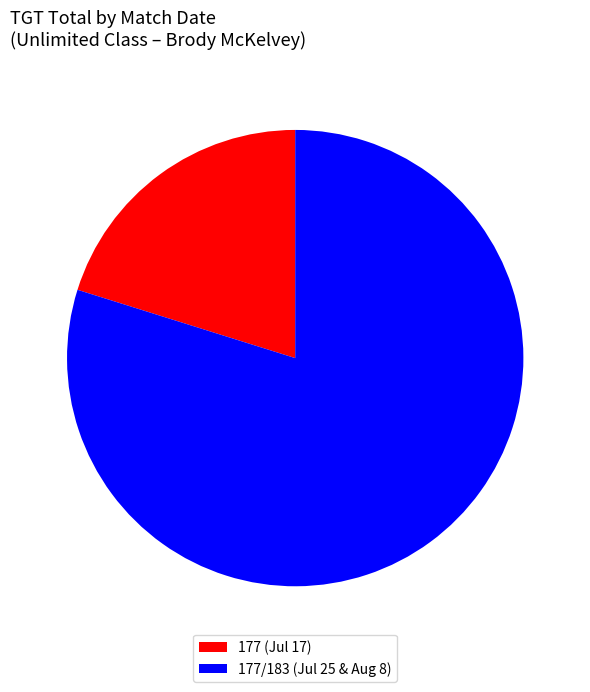

Which slice is the smallest?

177 (Jul 17)